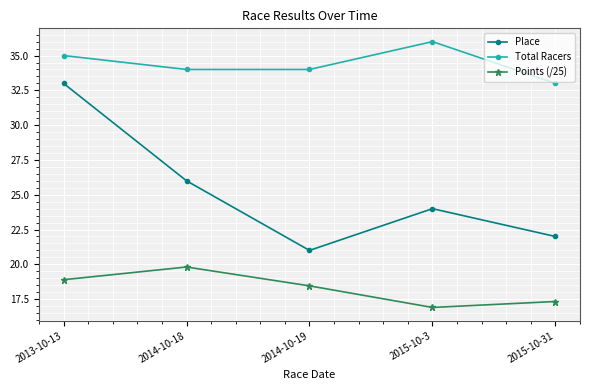

Does the chart display data point markers on the line(s)?

Yes